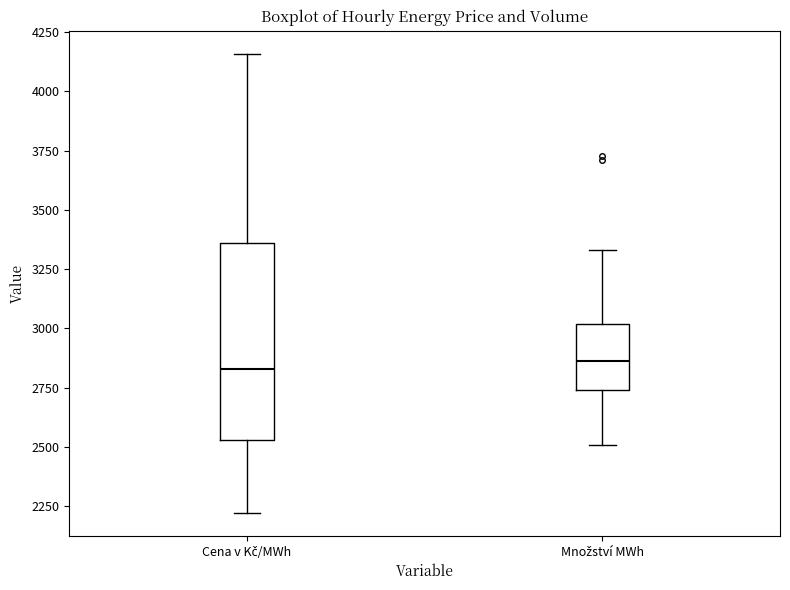

Reading left to right, transcribe this box plot: for each box, give where its median line is, the range the box spans, and where its two whiskers end, as read against the y-axis. The values are not printed on the chart, so give them approximately, as read against the axis.

Cena v Kč/MWh: median 2850, box 2550 to 3350, whiskers 2200 to 4150
Množství MWh: median 2850, box 2750 to 3000, whiskers 2500 to 3350